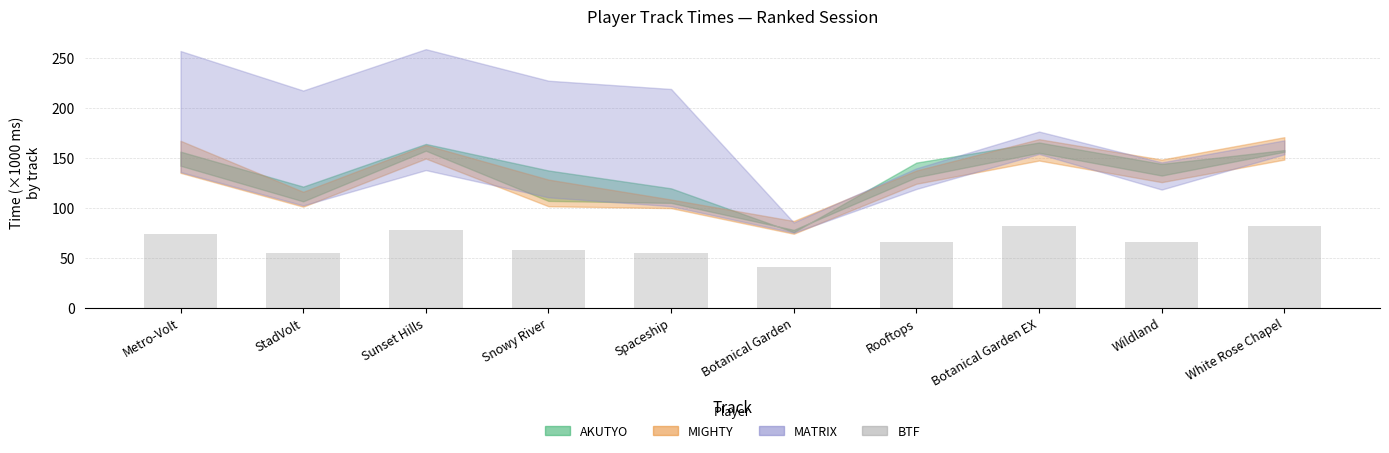

What position from the right is Metro-Volt?

10